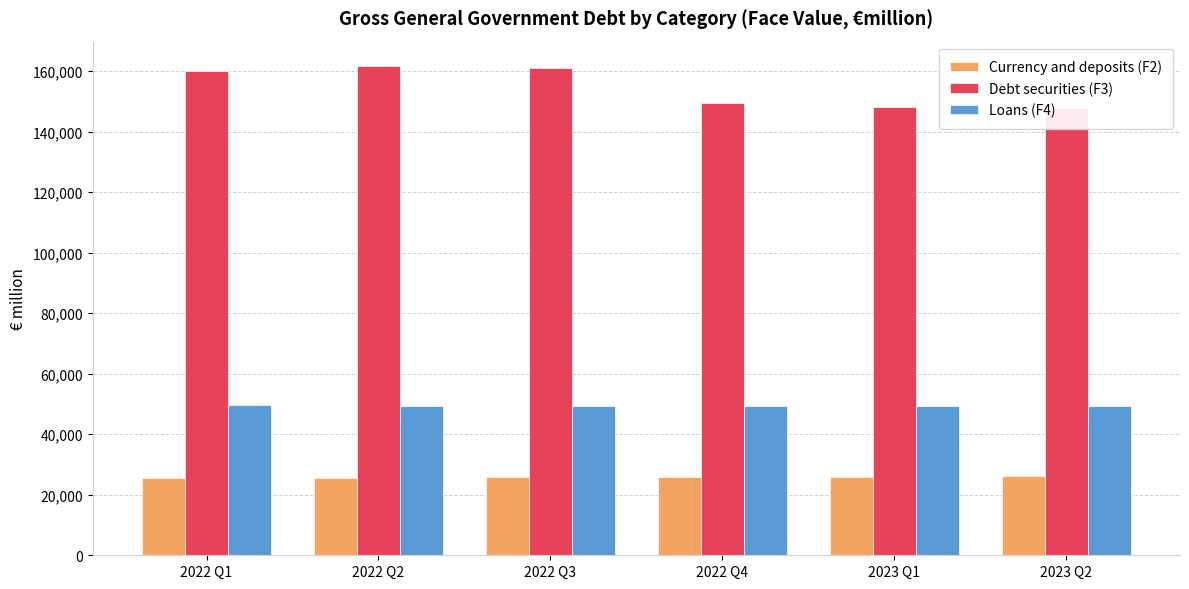

How many series are shown in this chart?

3